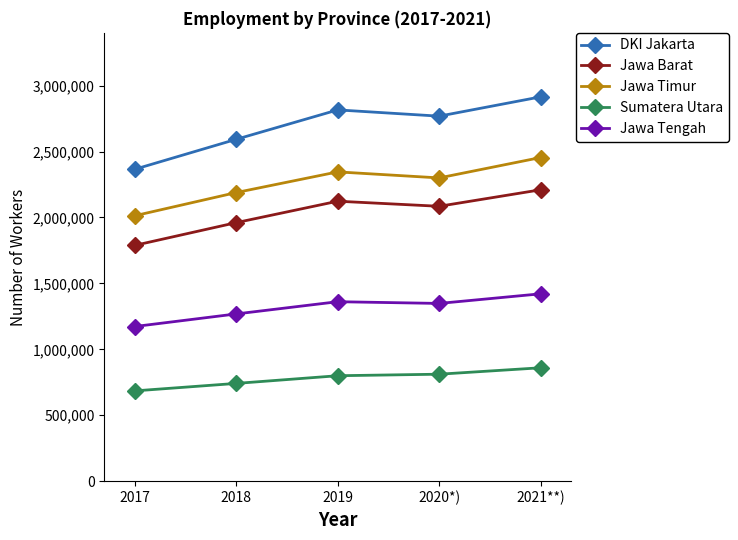

What is the minimum value for DKI Jakarta?

2365354